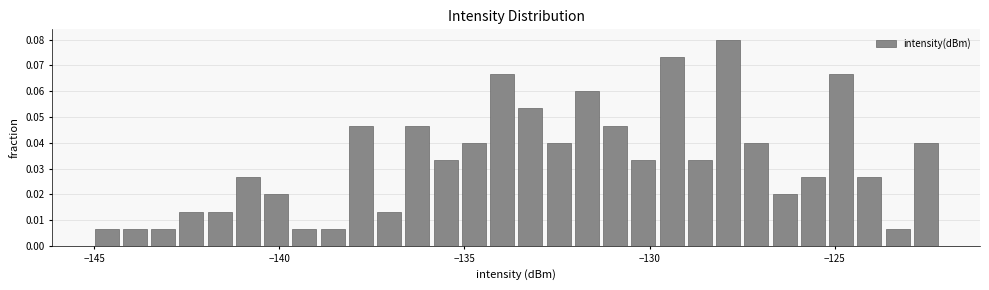

Around what value on the x-axis is the tallest bar? Give the approximate position of its centre, as read against the axis.

-128.0